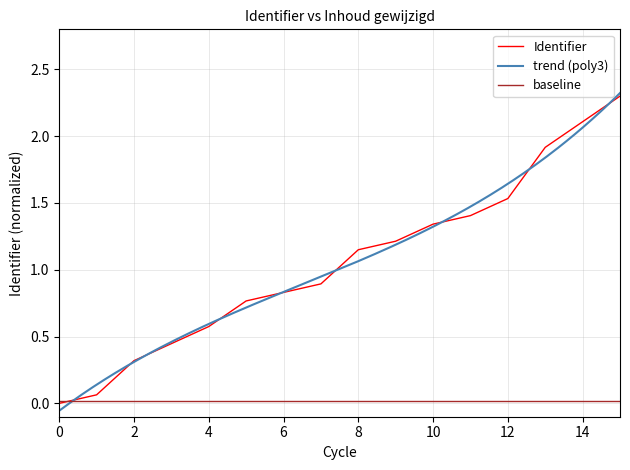

Does the chart display data point markers on the line(s)?

No